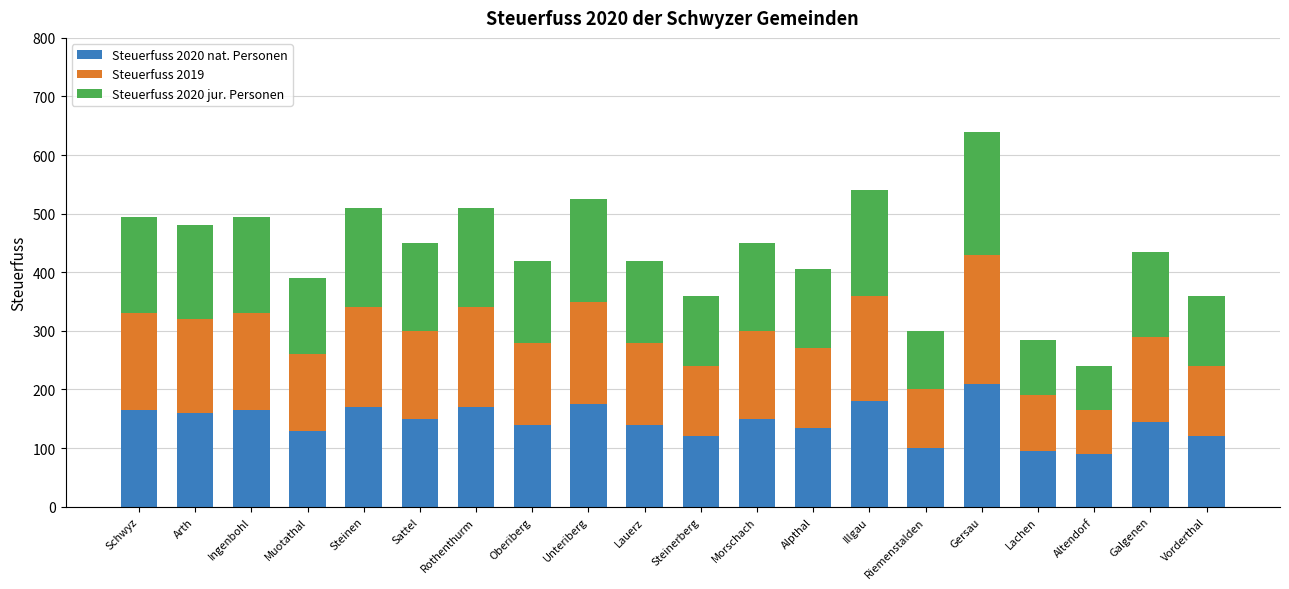

What is the difference between the Steuerfuss 2020 nat. Personen values at Riemenstalden and Vorderthal?

20